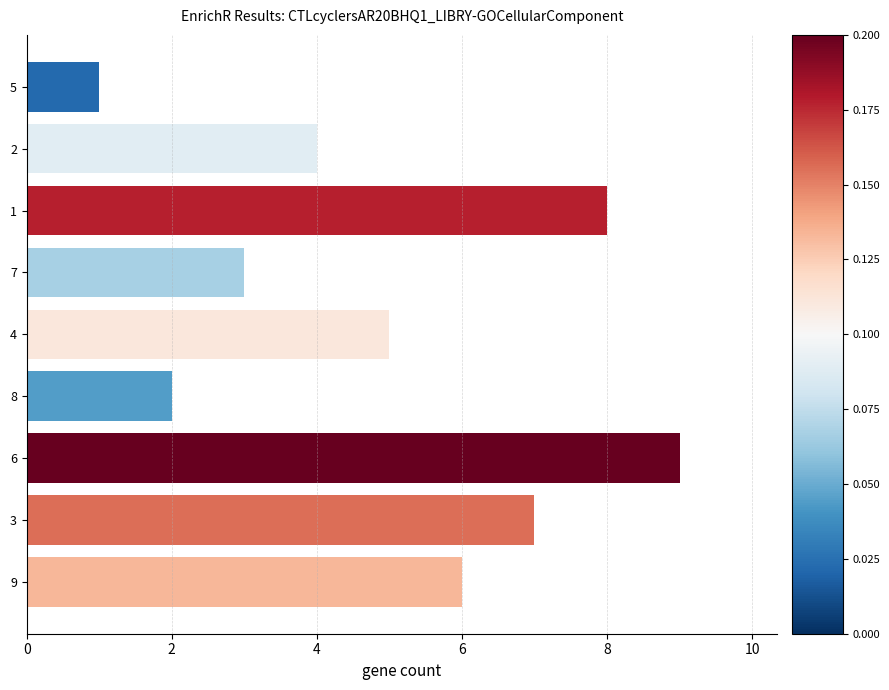

How many values are between 3 and 7?

5